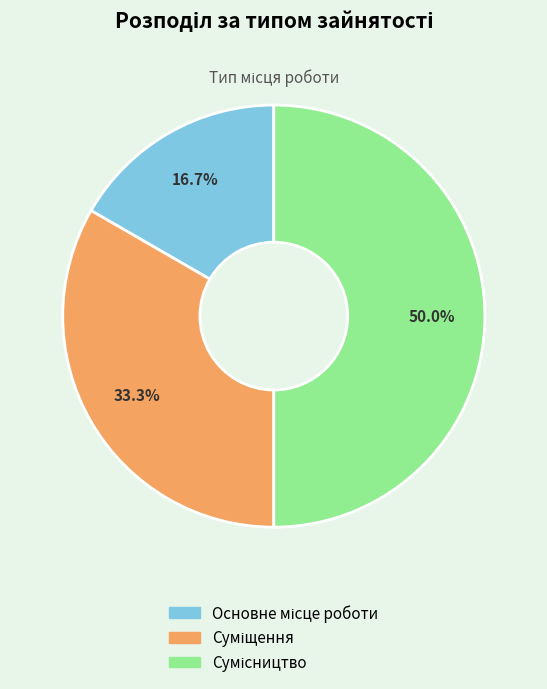

Count the number of slices in the pie.

3